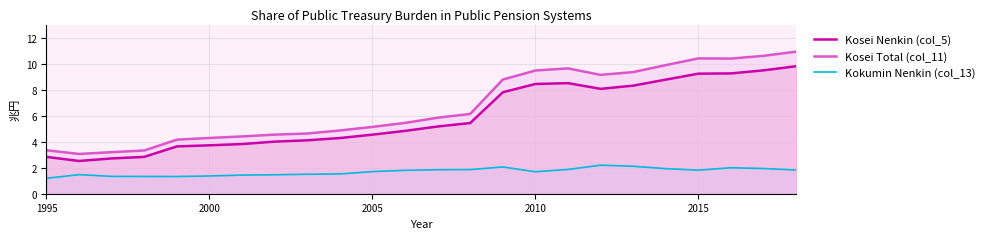

How many series are shown in this chart?

3